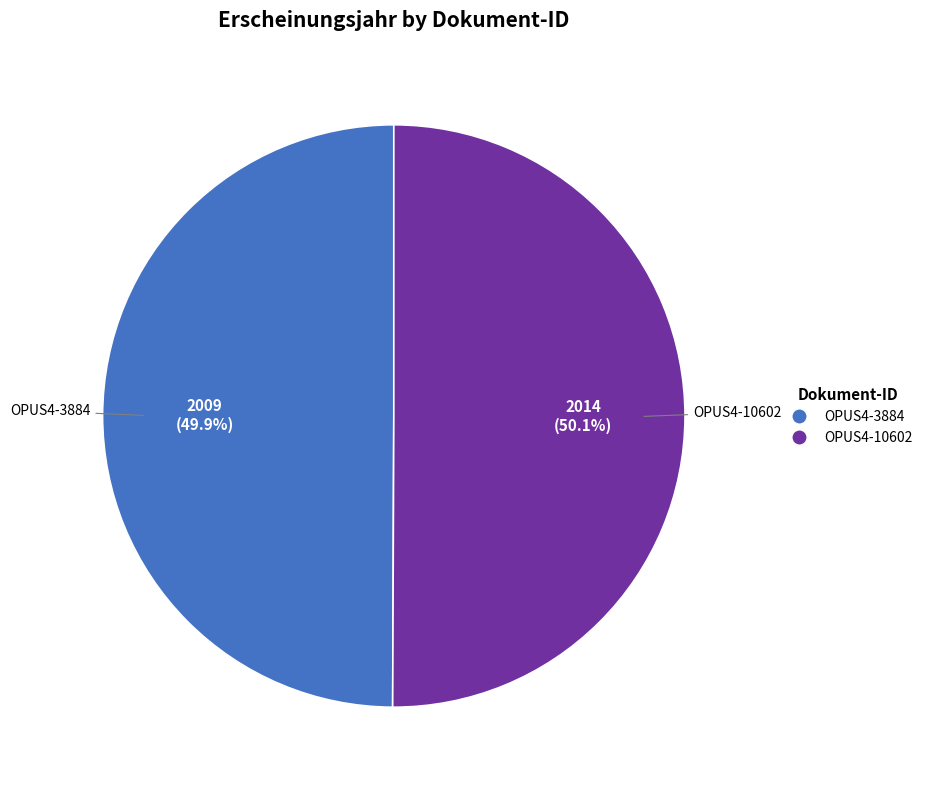

True or false: OPUS4-3884 accounts for 50% of the total.

True